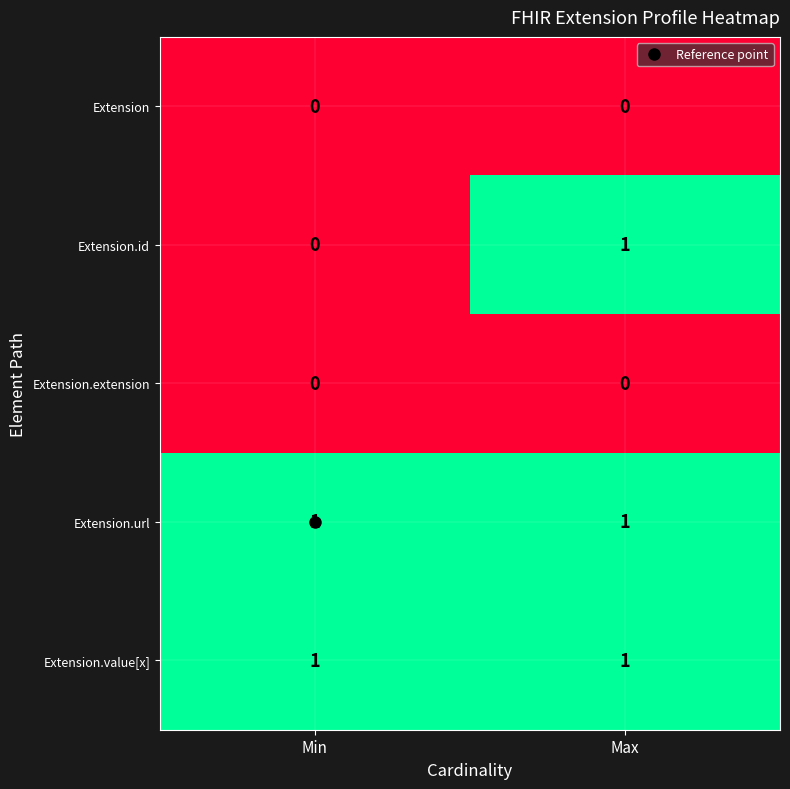

How many series are shown in this chart?

5